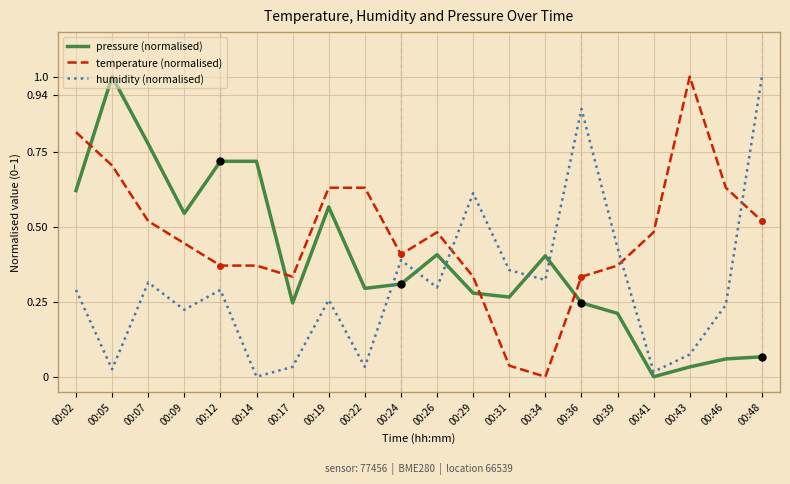

At which label does temperature (normalised) reach its peak?

00:43